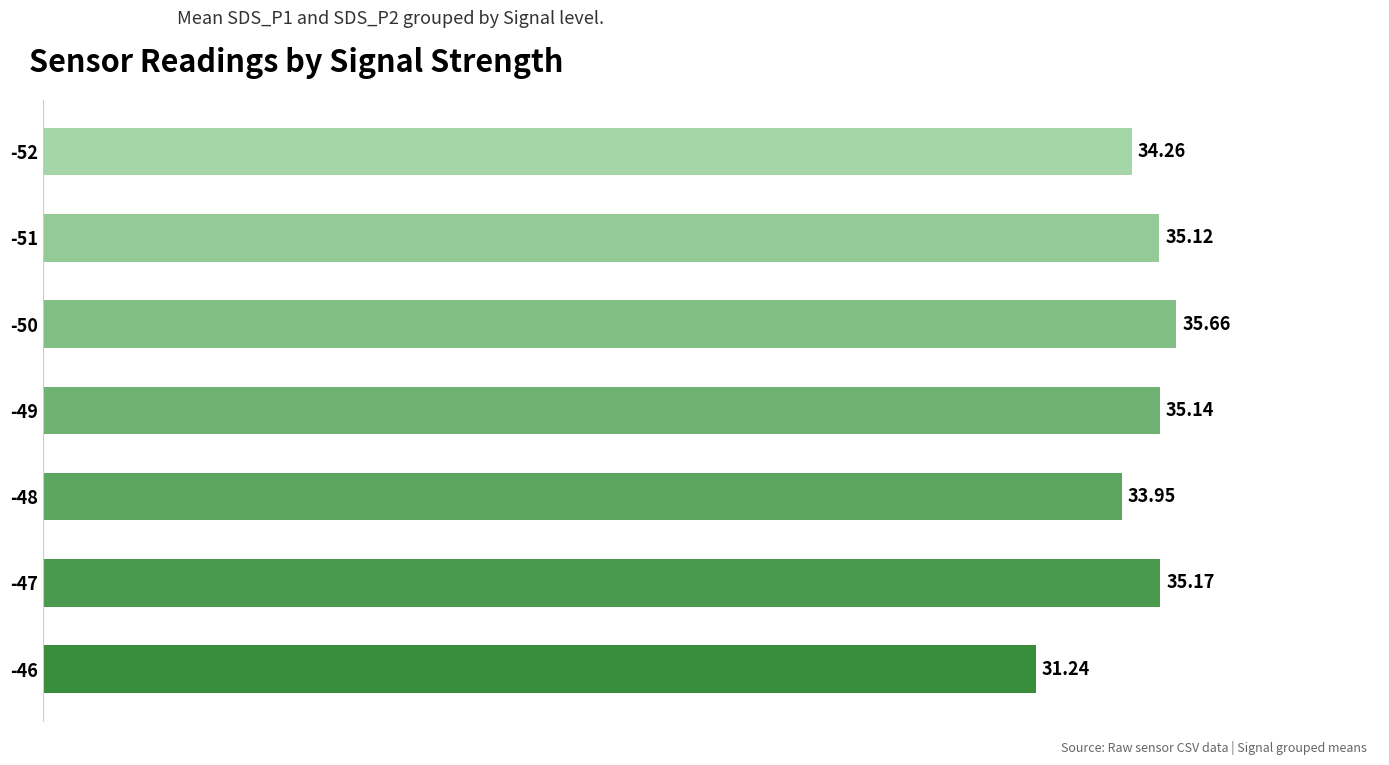

Rank the categories by value from lowest to highest.

-46, -48, -52, -51, -49, -47, -50